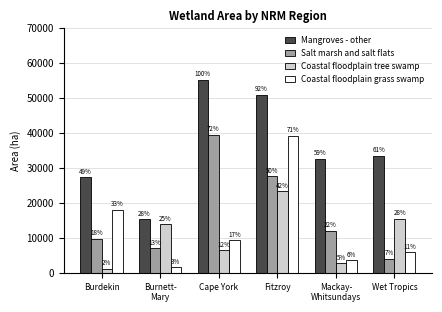

Reading left to right, list all the values displayed in this chart.

Mangroves - other: Burdekin=27282	Burnett-
Mary=15310	Cape York=55185	Fitzroy=50883	Mackay-
Whitsundays=32659	Wet Tropics=33545
Salt marsh and salt flats: Burdekin=9735	Burnett-
Mary=7080	Cape York=39564	Fitzroy=27566	Mackay-
Whitsundays=12079	Wet Tropics=4110
Coastal floodplain tree swamp: Burdekin=1242	Burnett-
Mary=13873	Cape York=6470	Fitzroy=23344	Mackay-
Whitsundays=2775	Wet Tropics=15502
Coastal floodplain grass swamp: Burdekin=18054	Burnett-
Mary=1642	Cape York=9390	Fitzroy=39154	Mackay-
Whitsundays=3540	Wet Tropics=5843